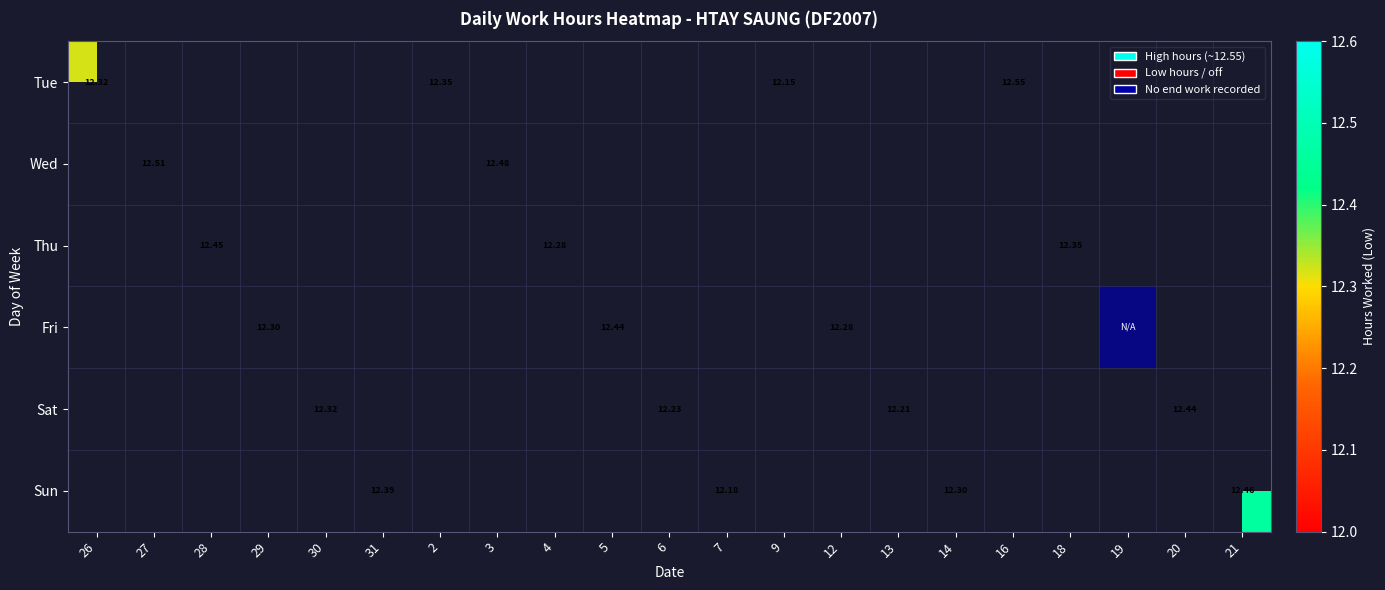

Is the value of Sat at 26 greater than the value of Sun at 6?

No